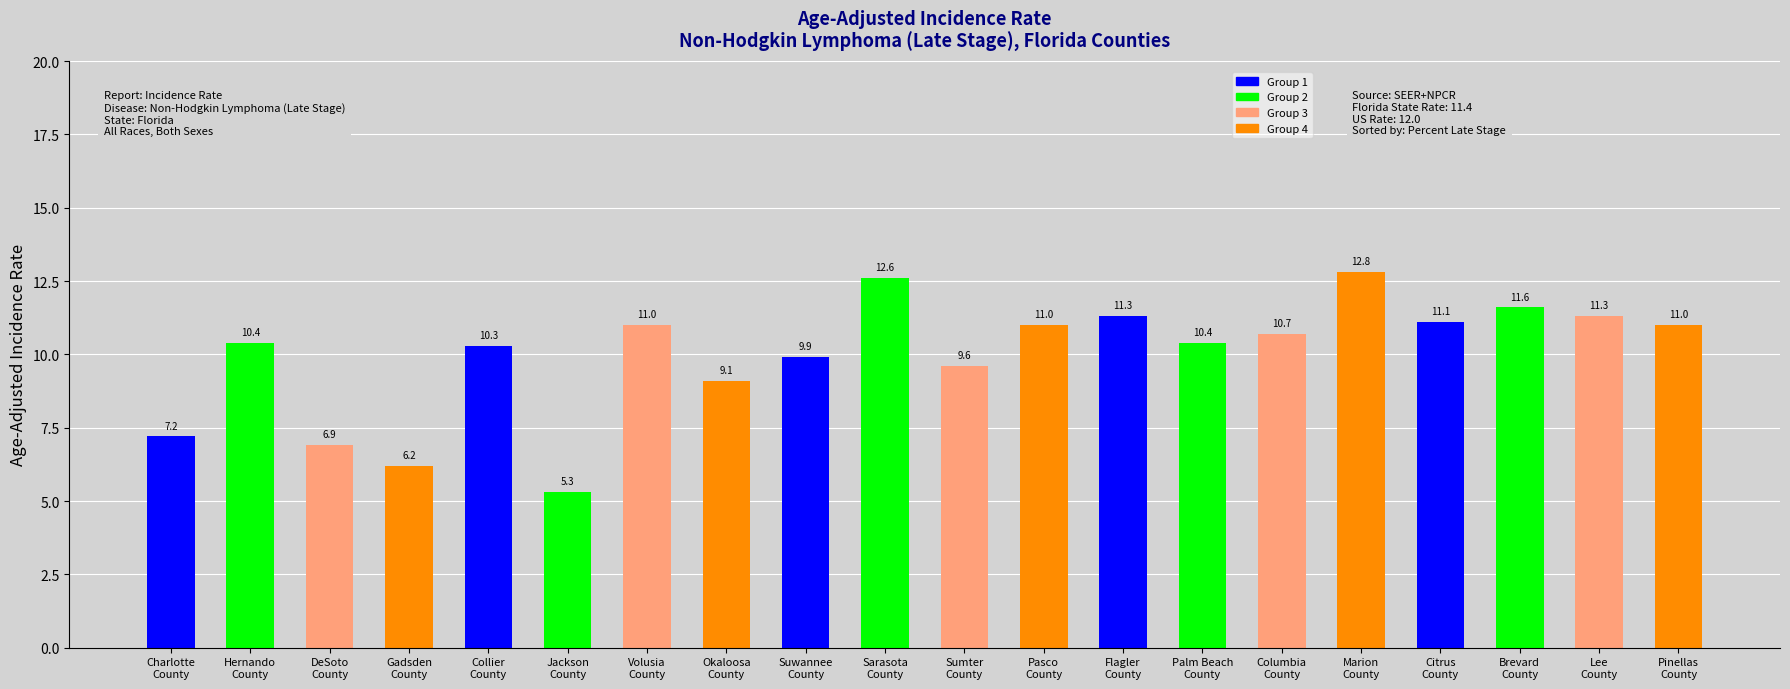

What is the value of the 11th bar from the left?

9.6